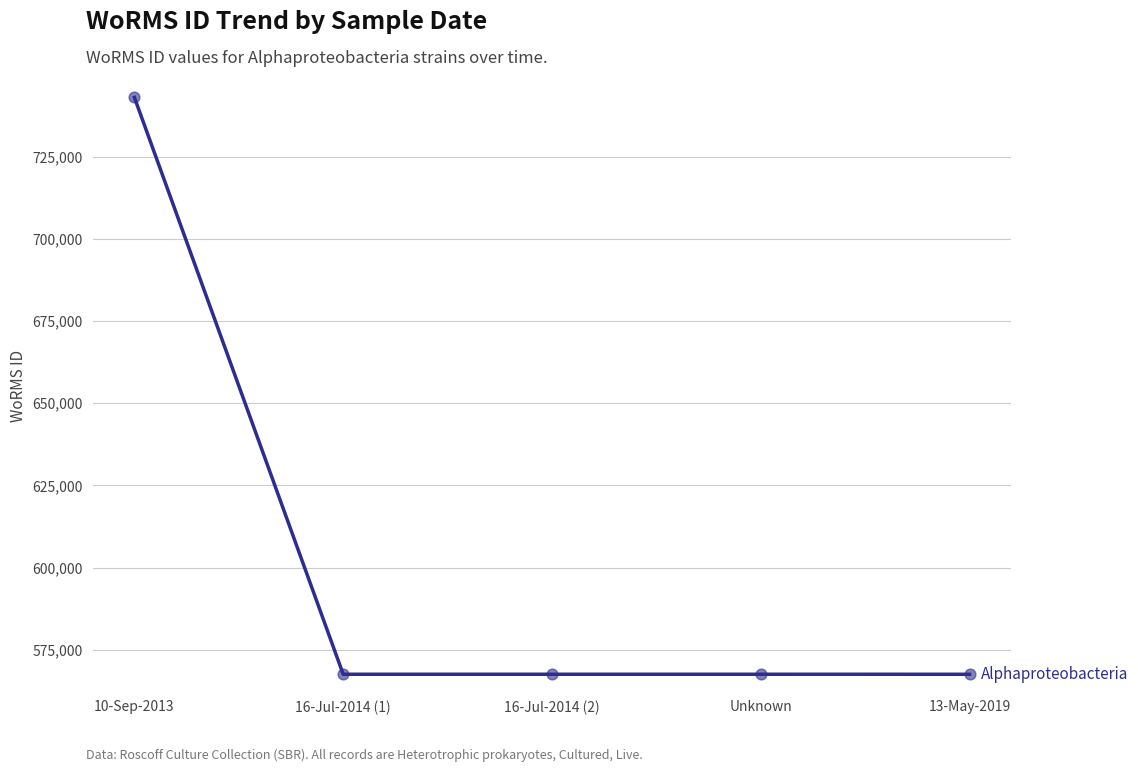

Approximately how many times larger is the value at 13-May-2019 compared to Unknown?

1.0